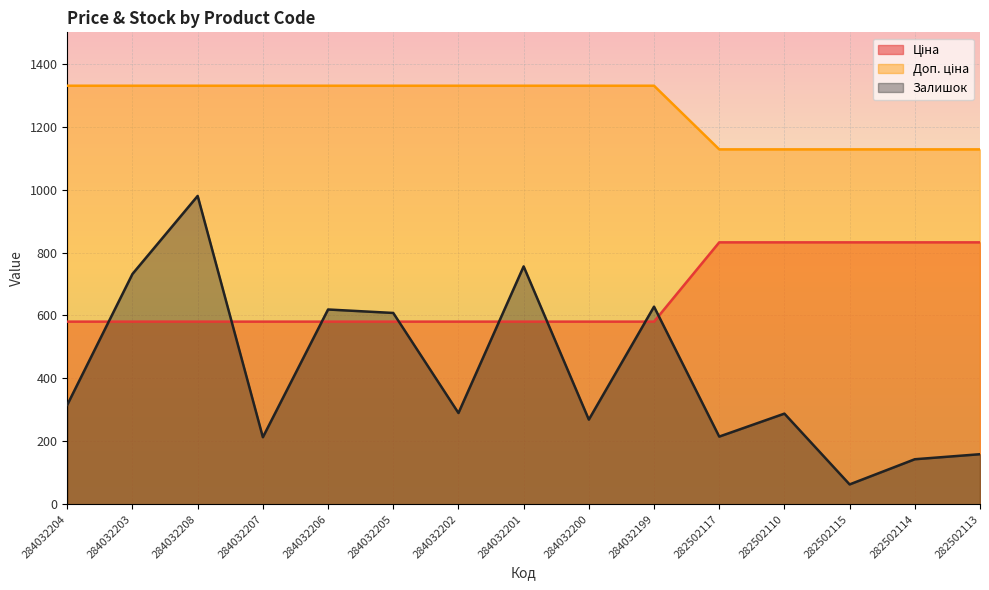

Is the value of Ціна at 284032206 greater than the value of Доп. ціна at 284032200?

No